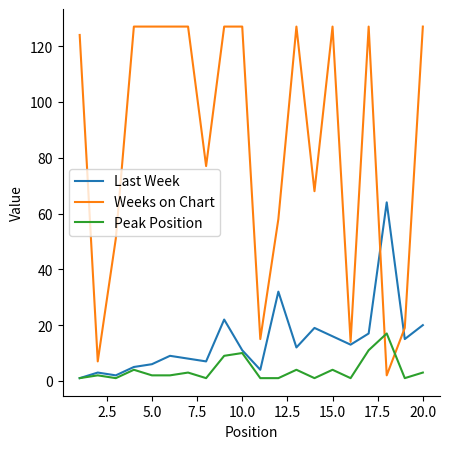

Which series has the largest range (max minus min)?

Weeks on Chart